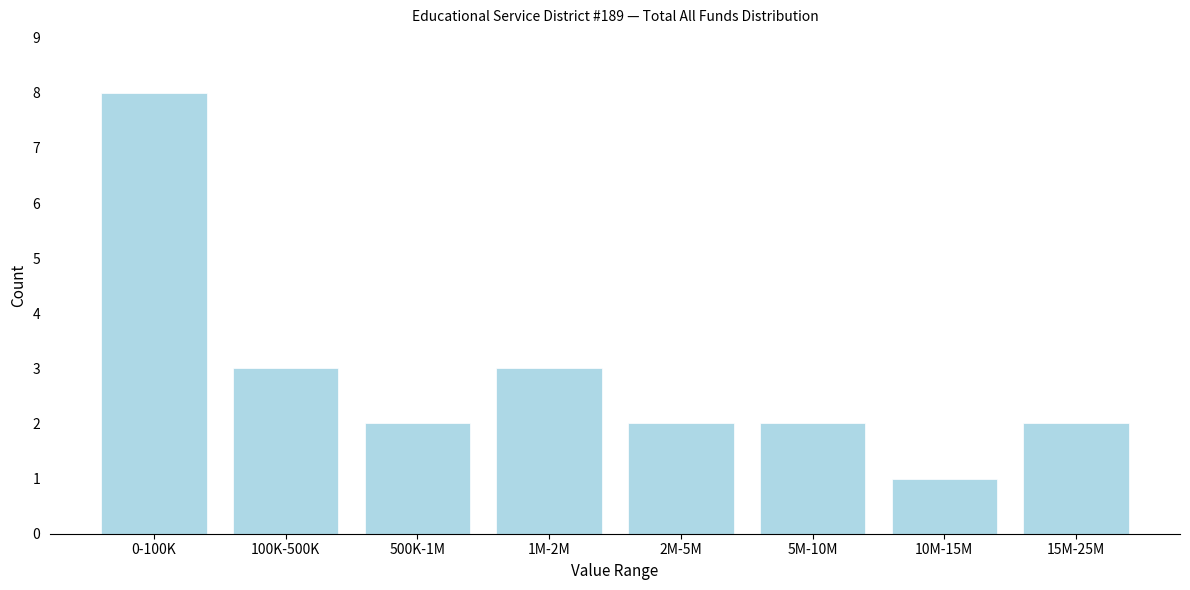

Reading right to left, list all the values displayed in this chart.

2	1	2	2	3	2	3	8